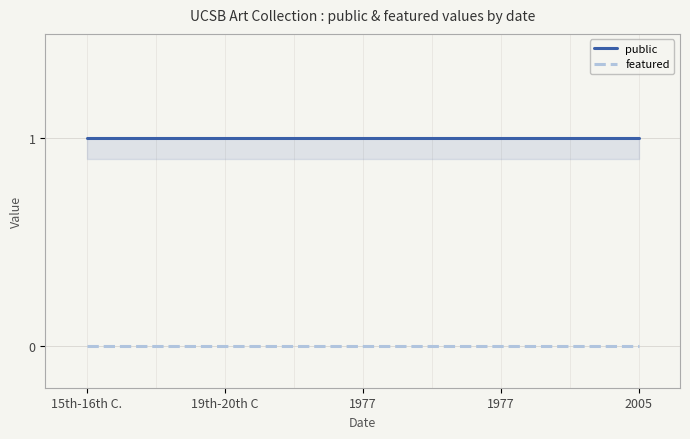

True or false: public and featured cross at least once.

False